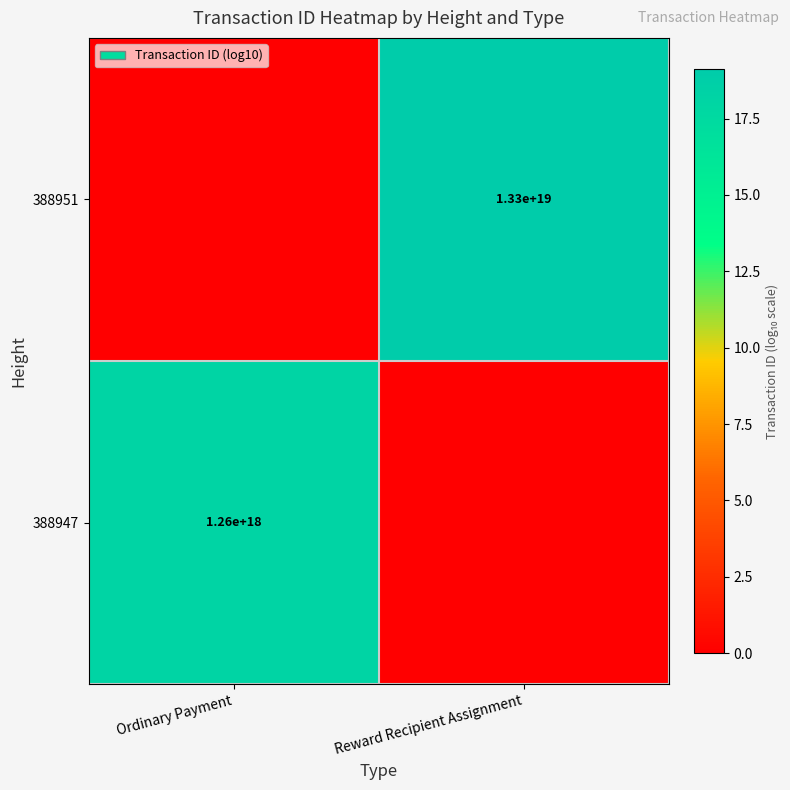

True or false: 388947 has a value of 2108557286153776896 at Ordinary Payment.

False